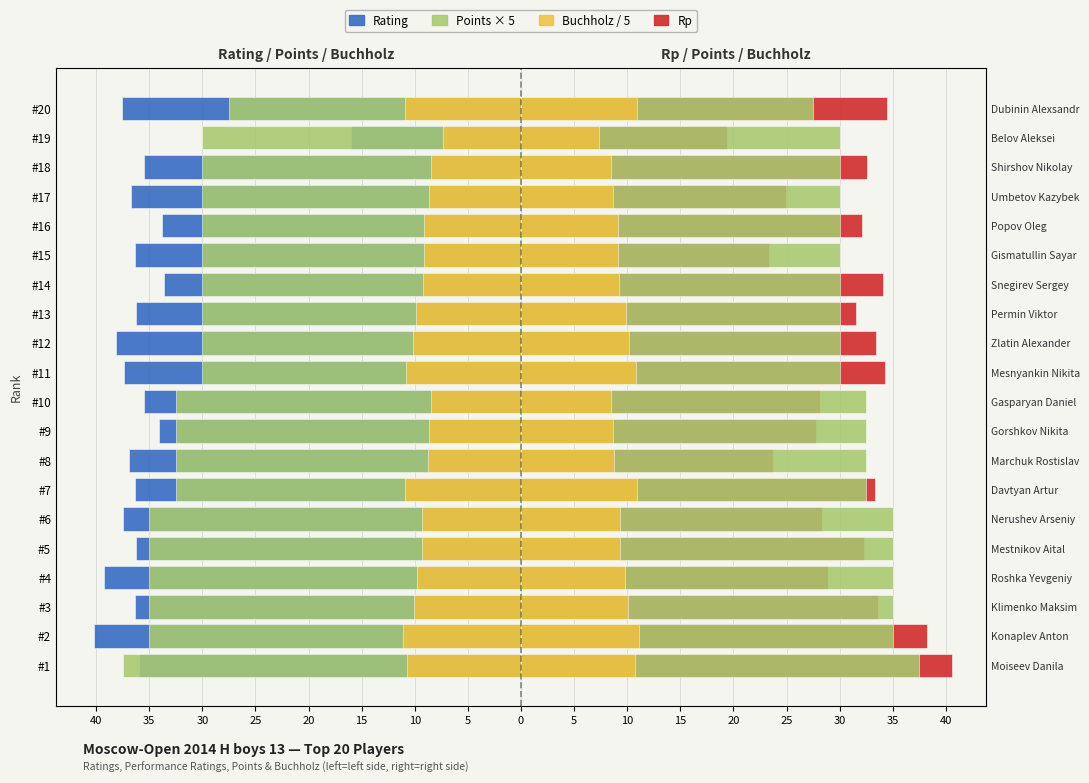

What is the spread (max minus min) of values at #18?

68.1